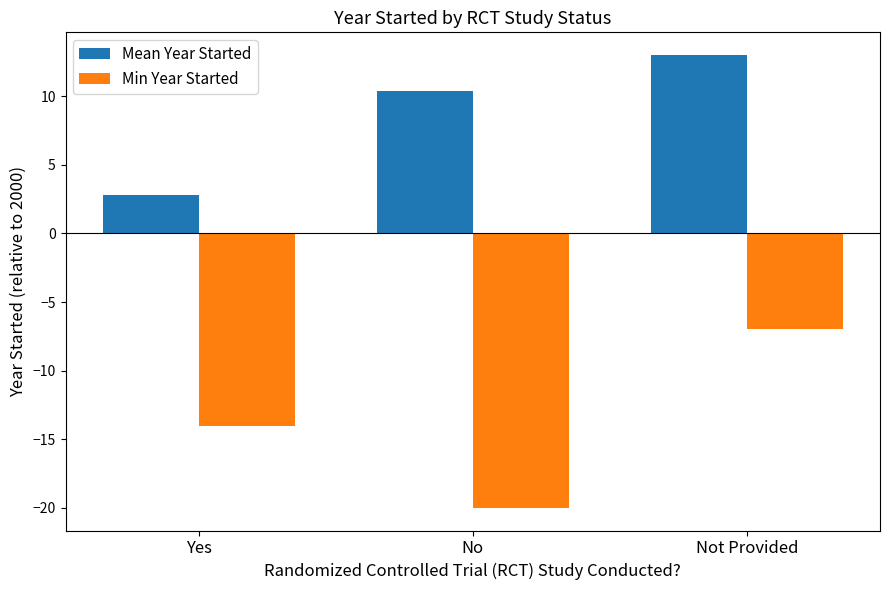

How many series are shown in this chart?

2